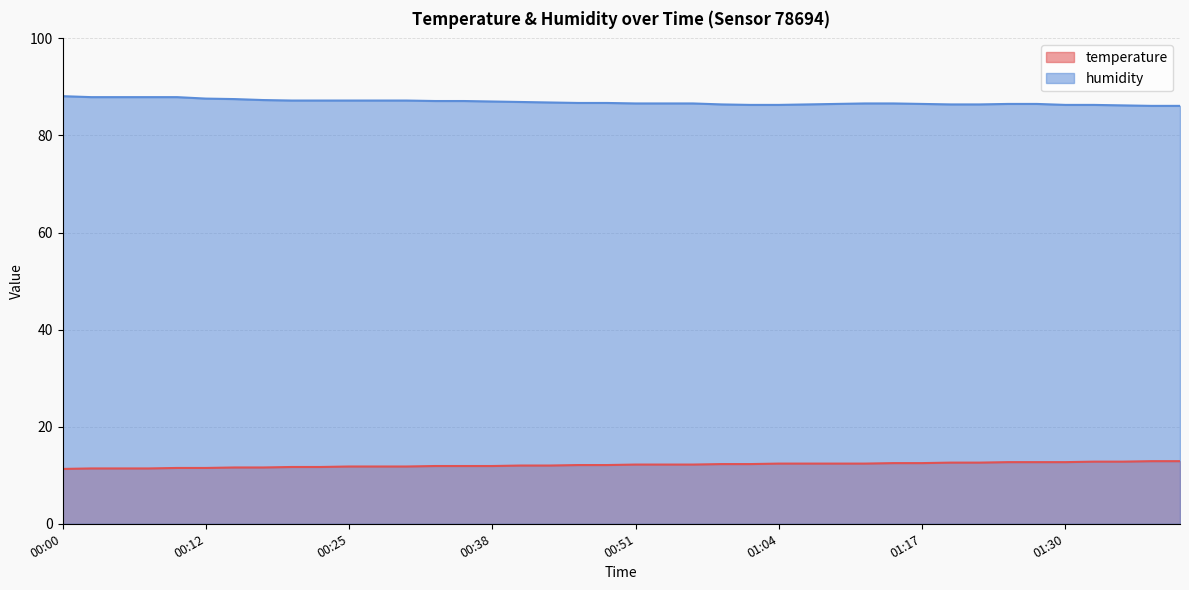

Which has a higher value, 01:15 or 00:23?

01:15